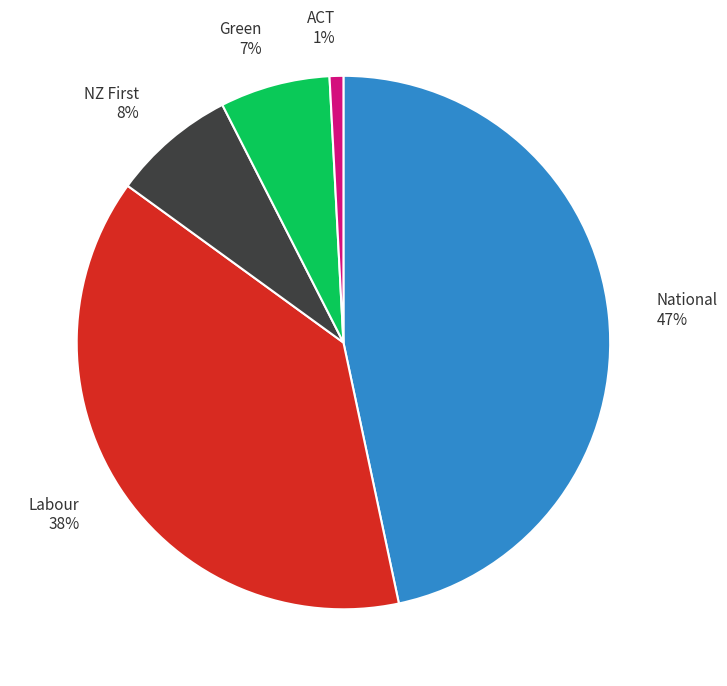

Rank the categories by value from lowest to highest.

ACT, Green, NZ First, Labour, National